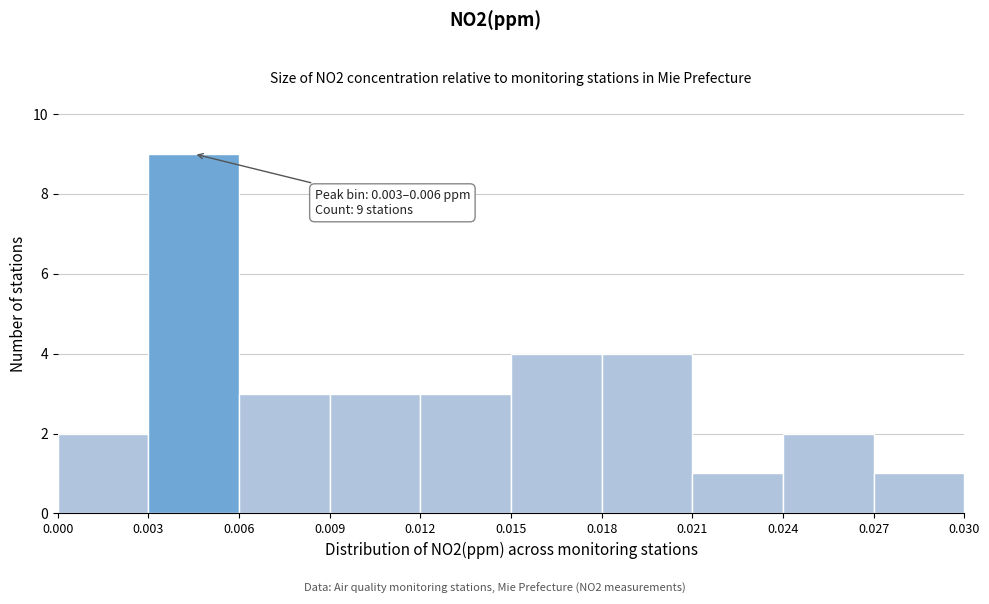

Over which range of the x-axis is the bar tallest?

0.003 to 0.006